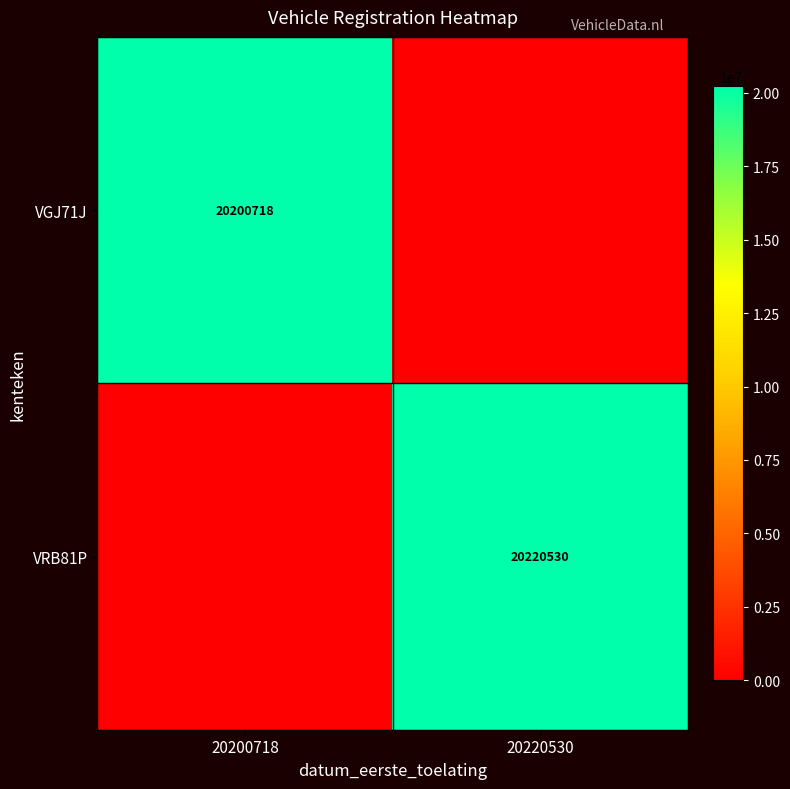

Is it true that VGJ71J equals 33868915 at 20200718?

False